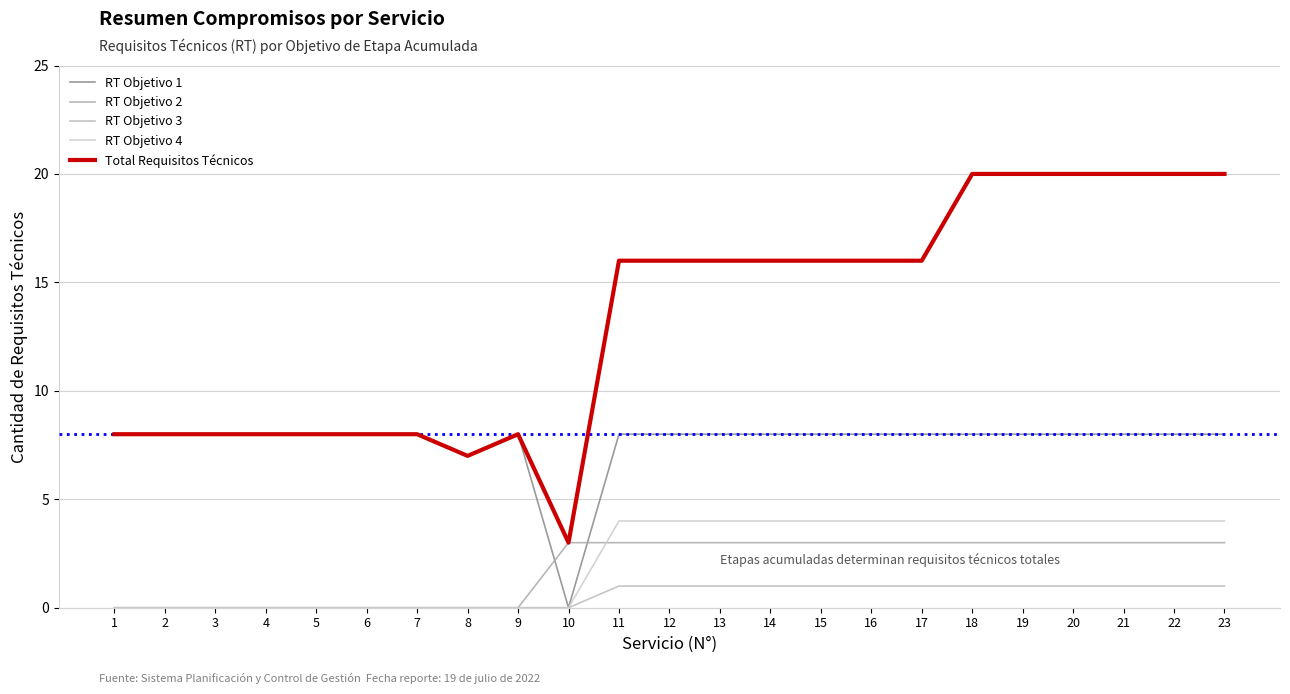

What are all the series names shown in the legend?

RT Objetivo 1, RT Objetivo 2, RT Objetivo 3, RT Objetivo 4, Total Requisitos Técnicos